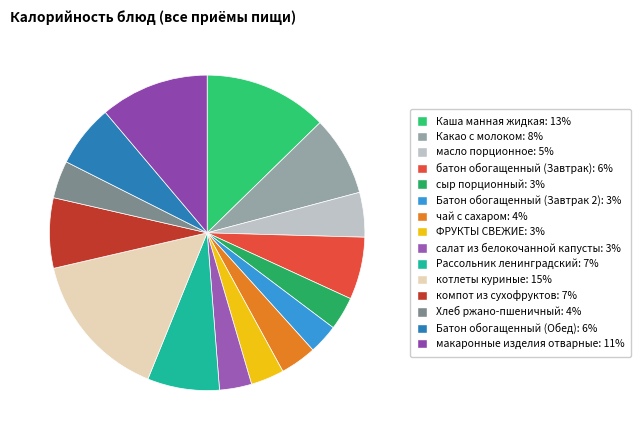

To the nearest percent, what is the average slice percentage?

7%